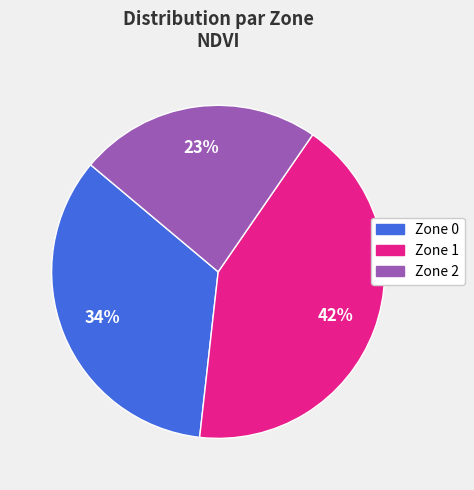

Which slice is the largest?

Zone 1